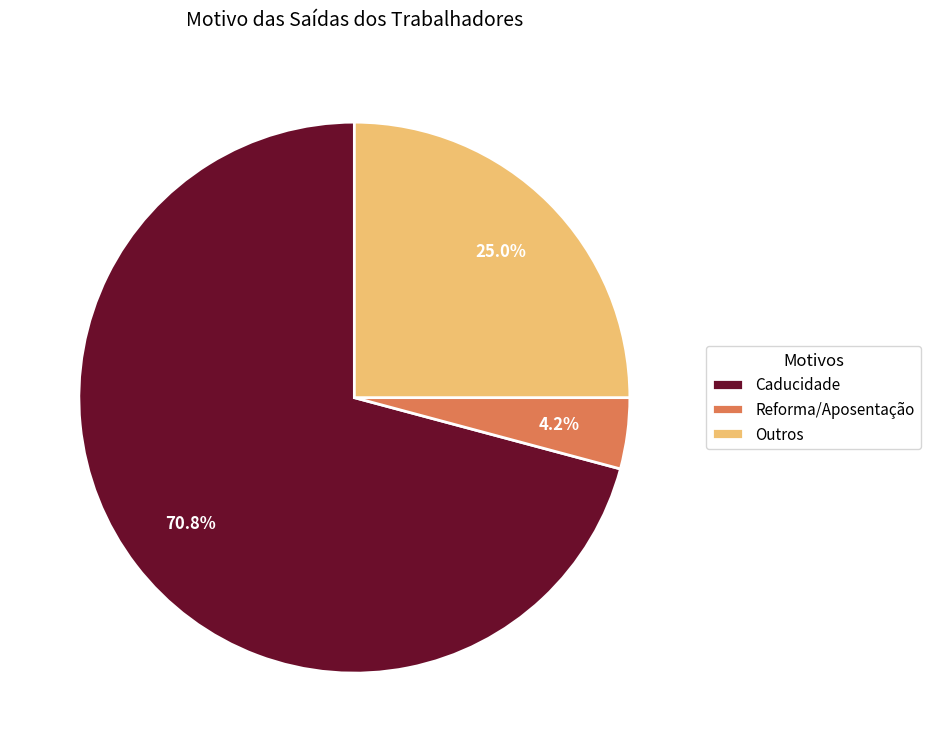

What is the total percentage of Caducidade and Reforma/Aposentação?

75.0%